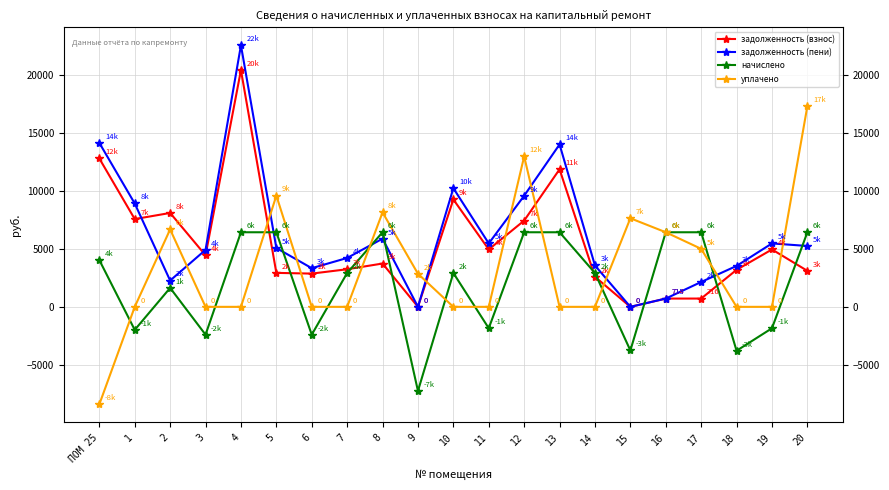

At which category does начислено reach its first local peak?

2